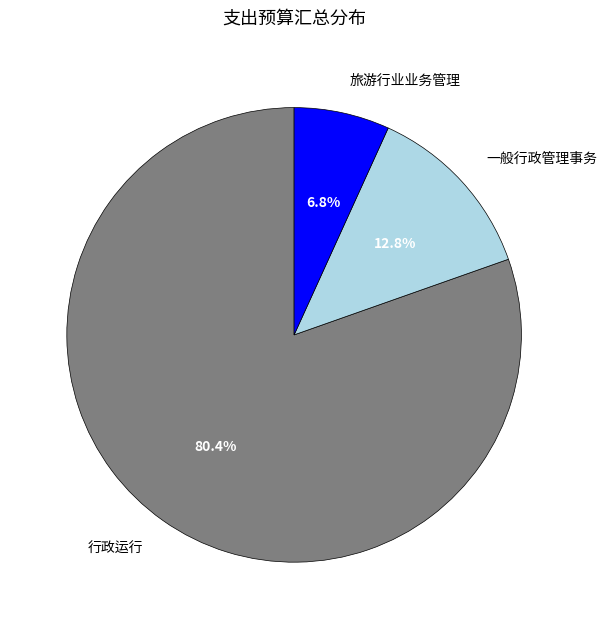

How much of the chart is everything except 一般行政管理事务?

87.2%